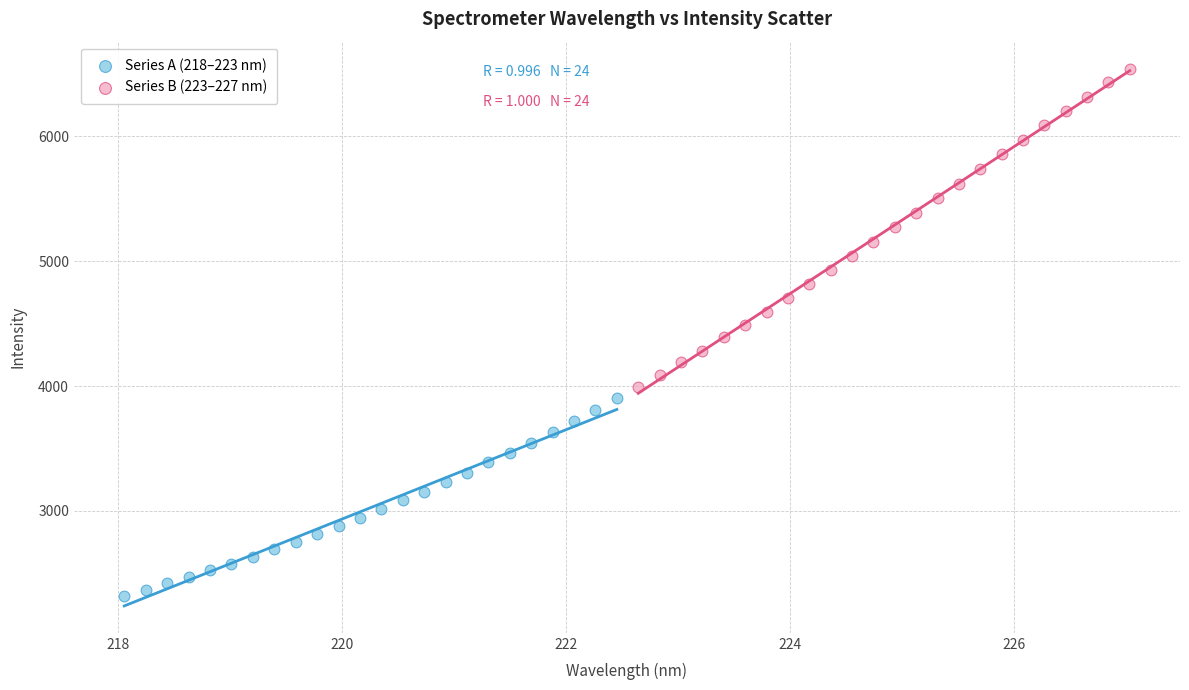

Which series contains the highest Y value?

Series B (223–227 nm)